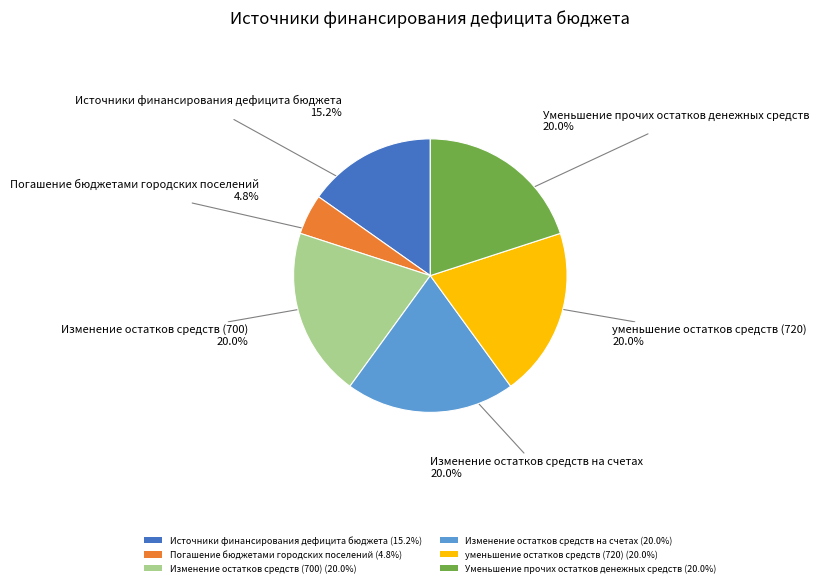

Between уменьшение остатков средств (720) (20.0%) and Погашение бюджетами городских поселений (4.8%), which is larger?

уменьшение остатков средств (720) (20.0%)